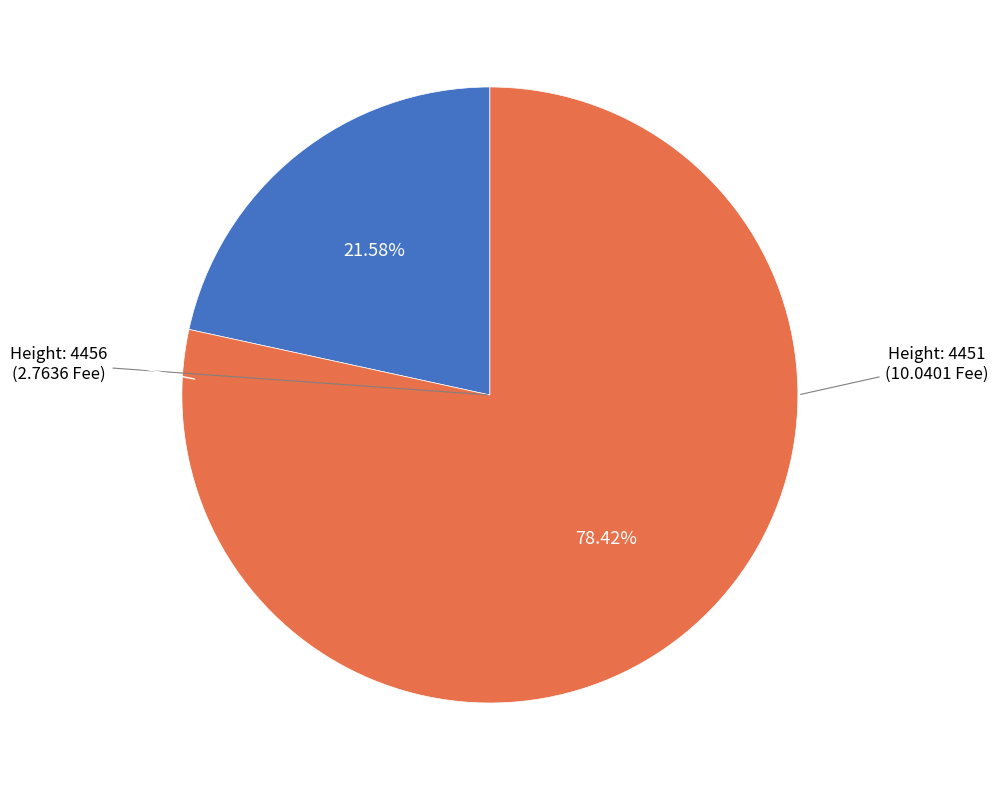

Does any single category account for the majority?

Yes